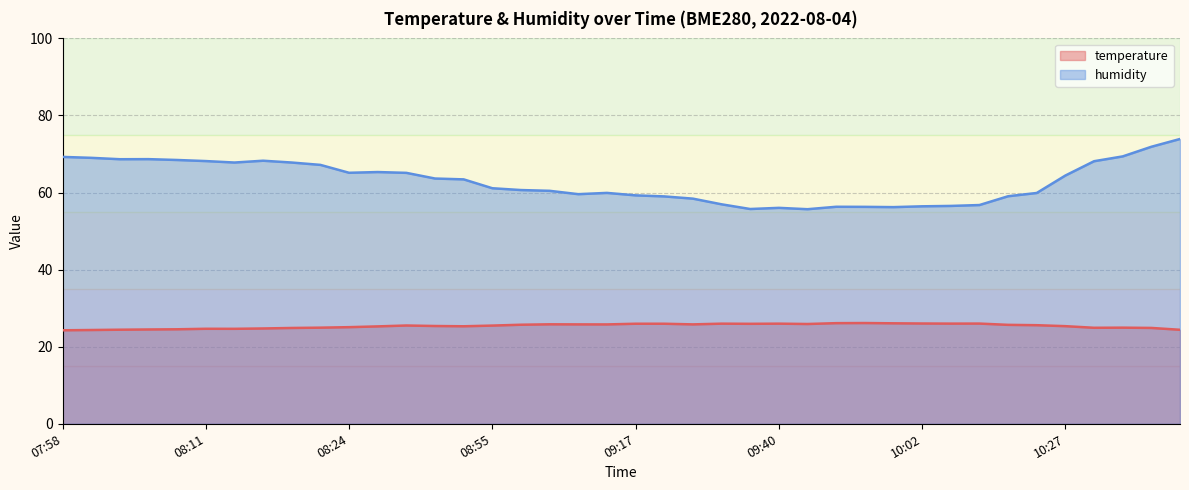

True or false: temperature and humidity cross at least once.

False